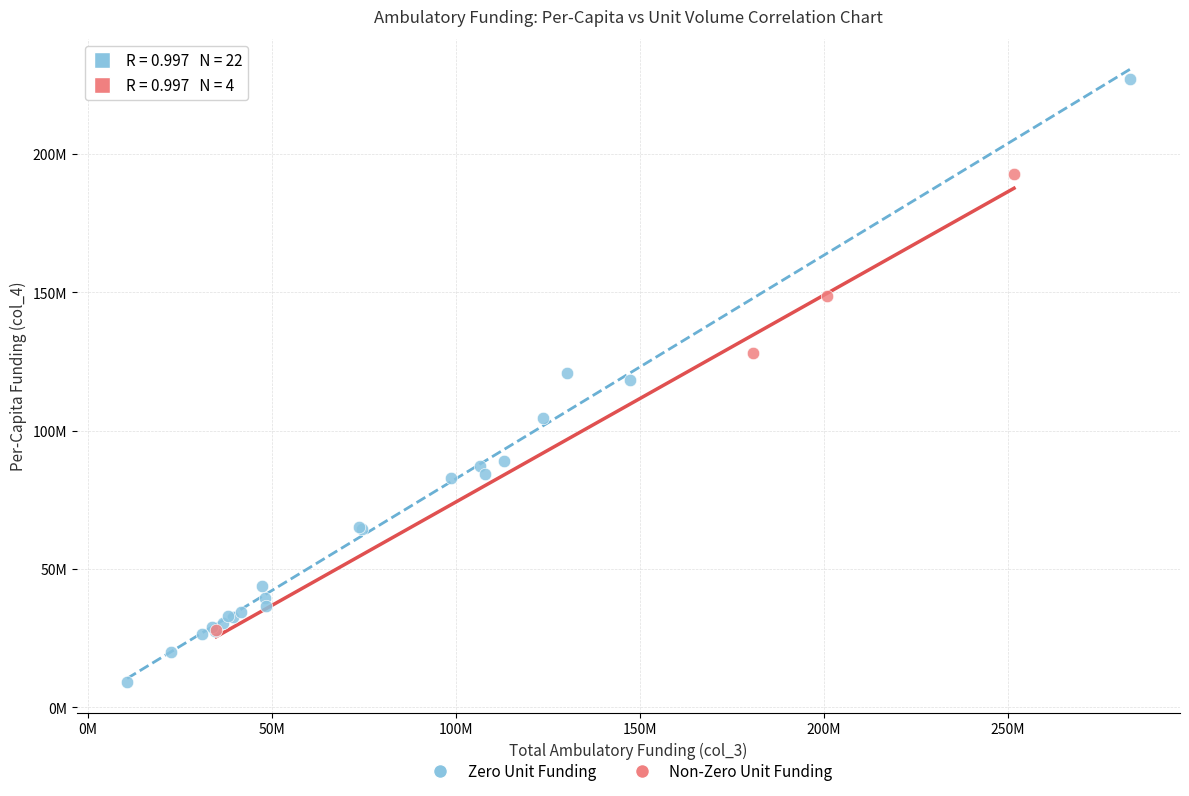

What are all the series names shown in the legend?

Zero Unit Funding, Non-Zero Unit Funding